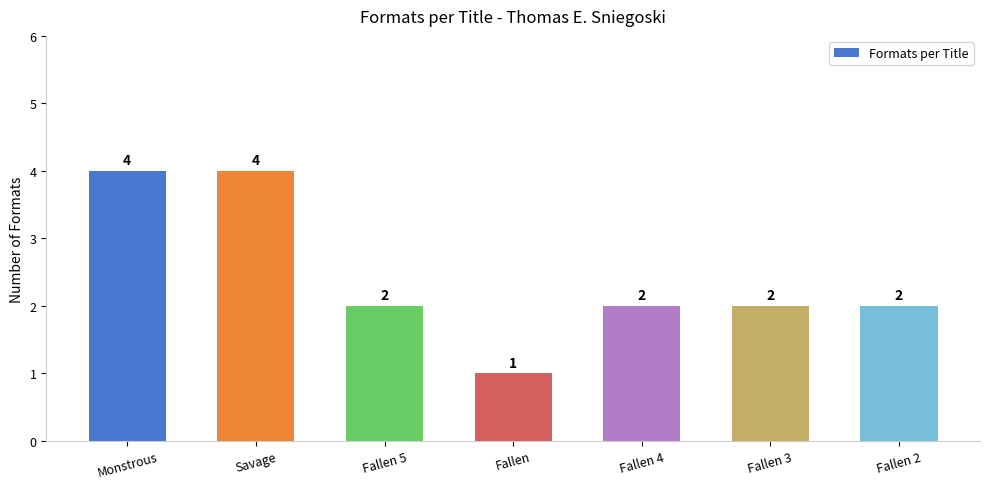

The value at Fallen 4 is 2. True or false?

True